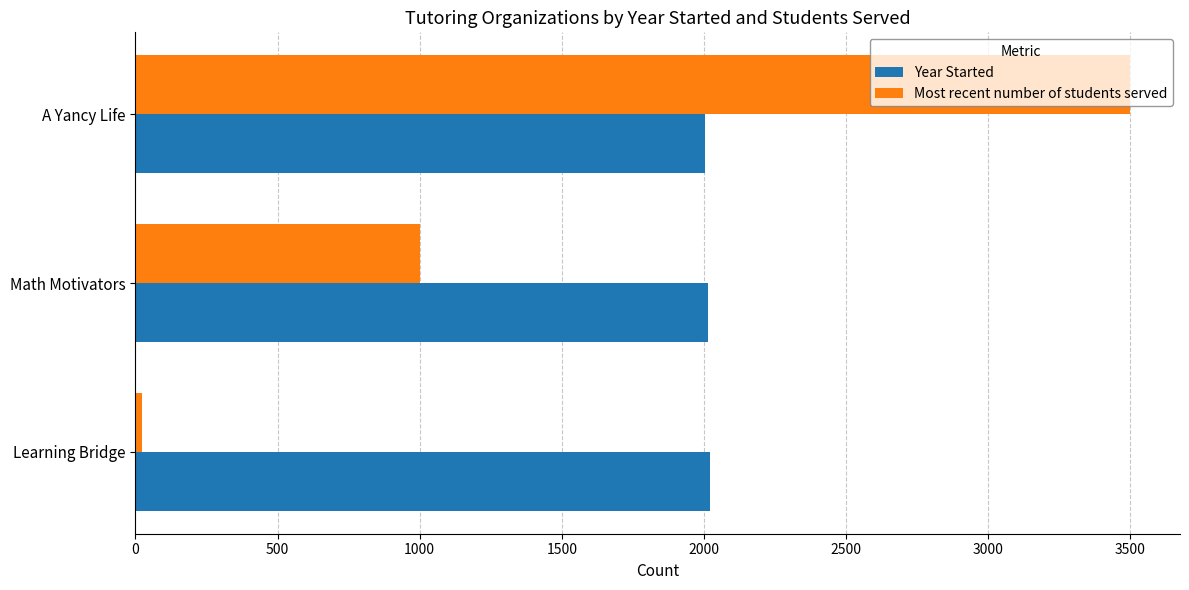

What is the average value of the Most recent number of students served series?

1507